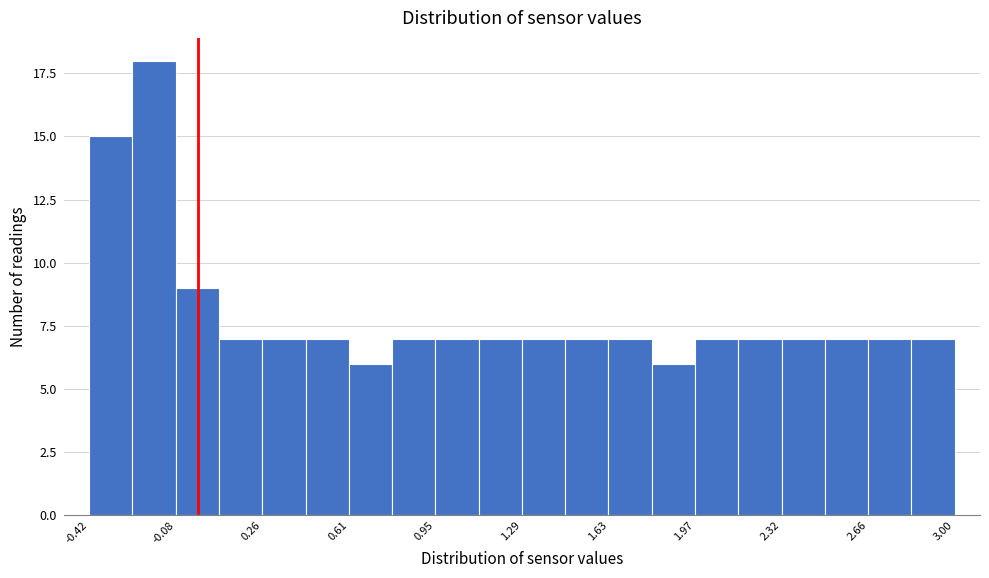

Read against the x-axis, roughly where is the centre of the tallest bar?

-0.15